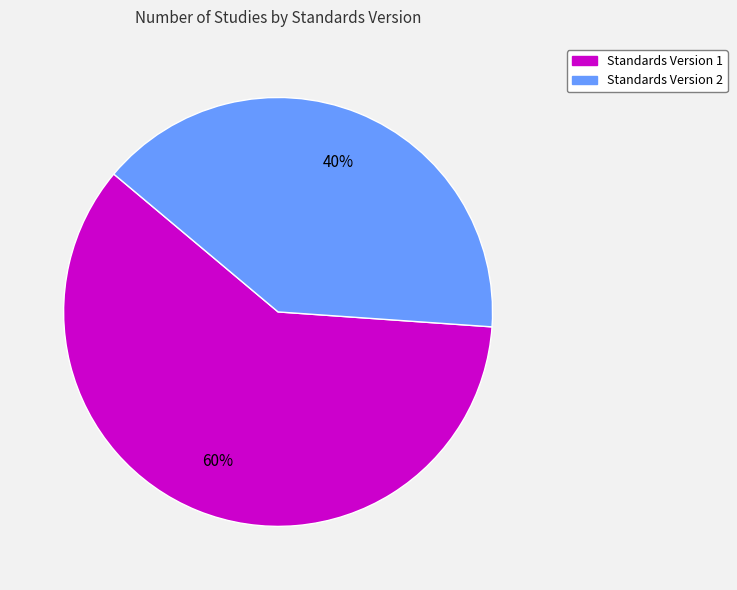

To the nearest percent, what is the average slice percentage?

50%